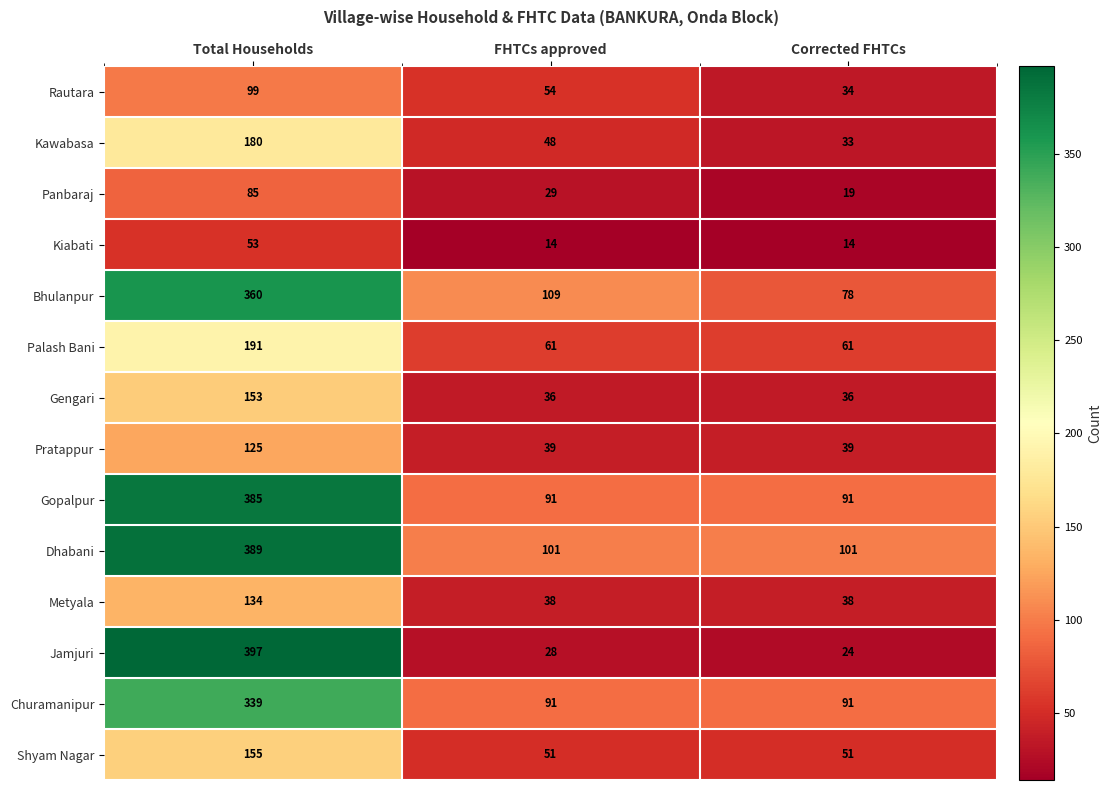

Where is Bhulanpur nearest to the value 219?

FHTCs approved